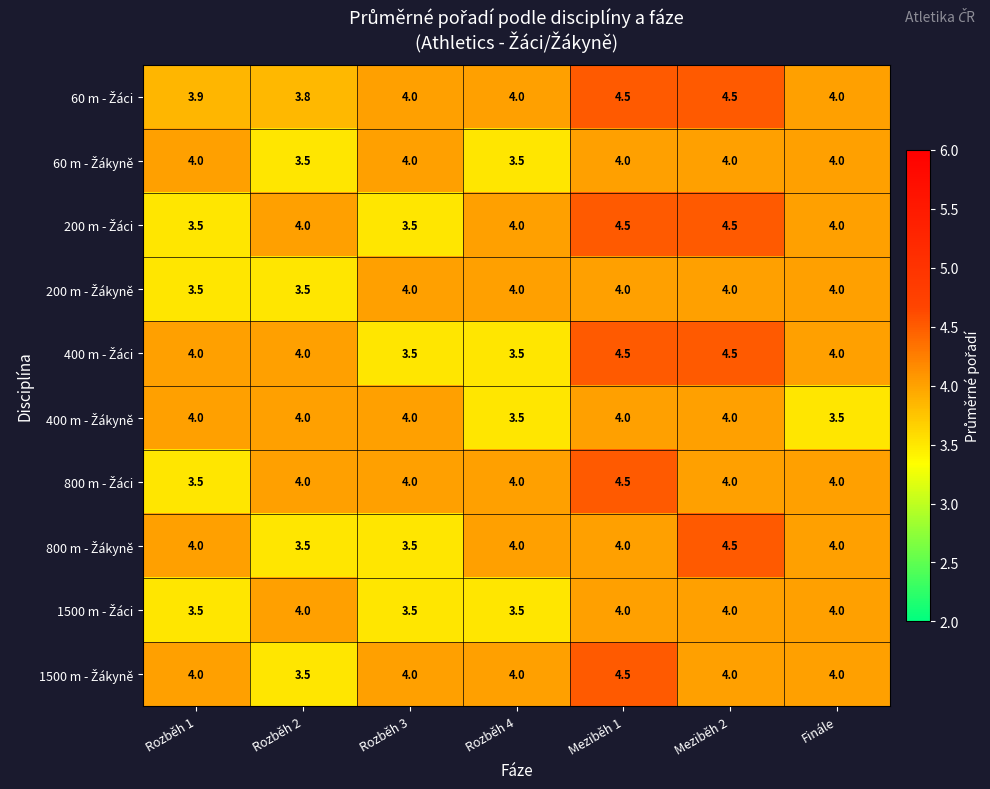

What is the greatest value displayed?

4.5